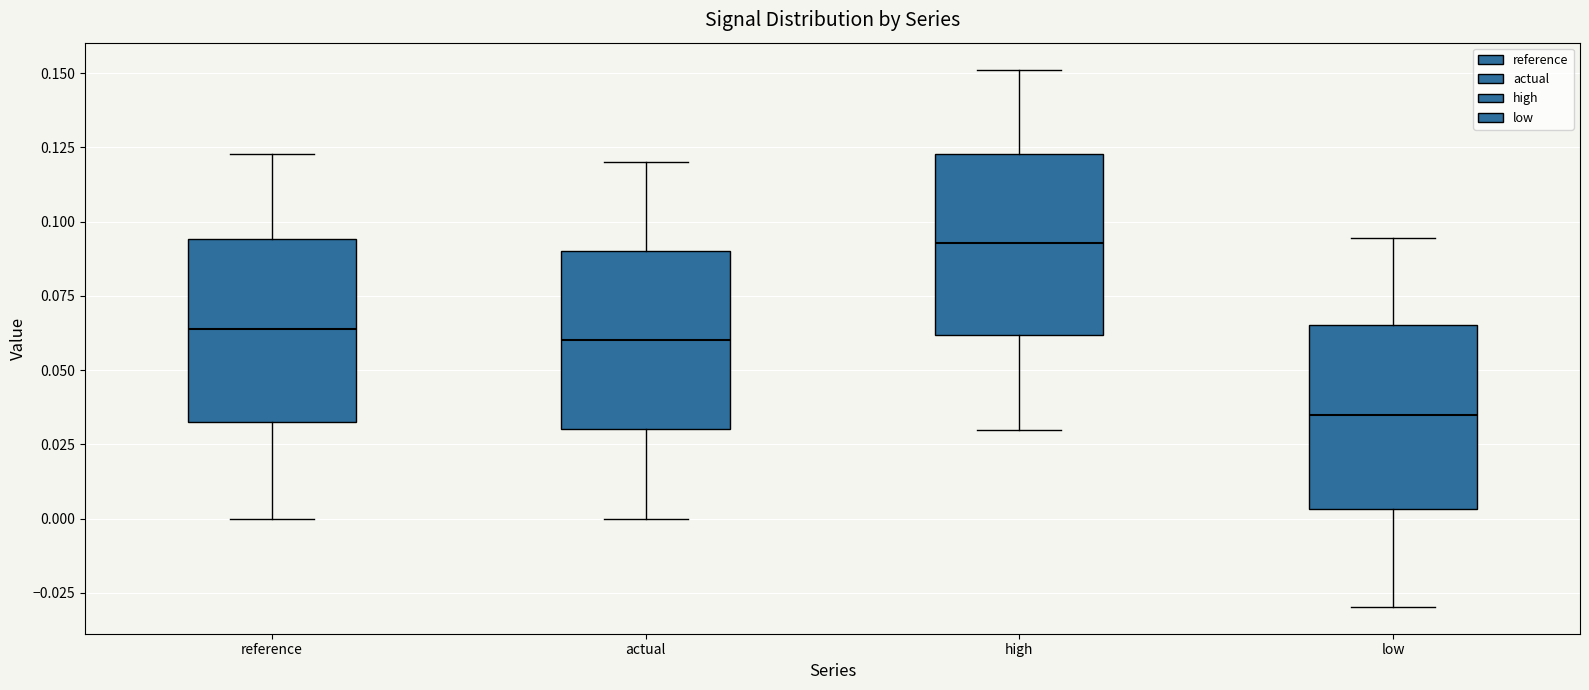

Reading left to right, read every box against the y-axis: the position of its median line, the range the box covers, and the ends of its whiskers. The values are not printed on the chart, so give them approximately, as read against the axis.

reference: median 0.065, box 0.035 to 0.095, whiskers 0.000 to 0.125
actual: median 0.060, box 0.030 to 0.090, whiskers 0.000 to 0.120
high: median 0.095, box 0.060 to 0.125, whiskers 0.030 to 0.150
low: median 0.035, box 0.005 to 0.065, whiskers -0.030 to 0.095